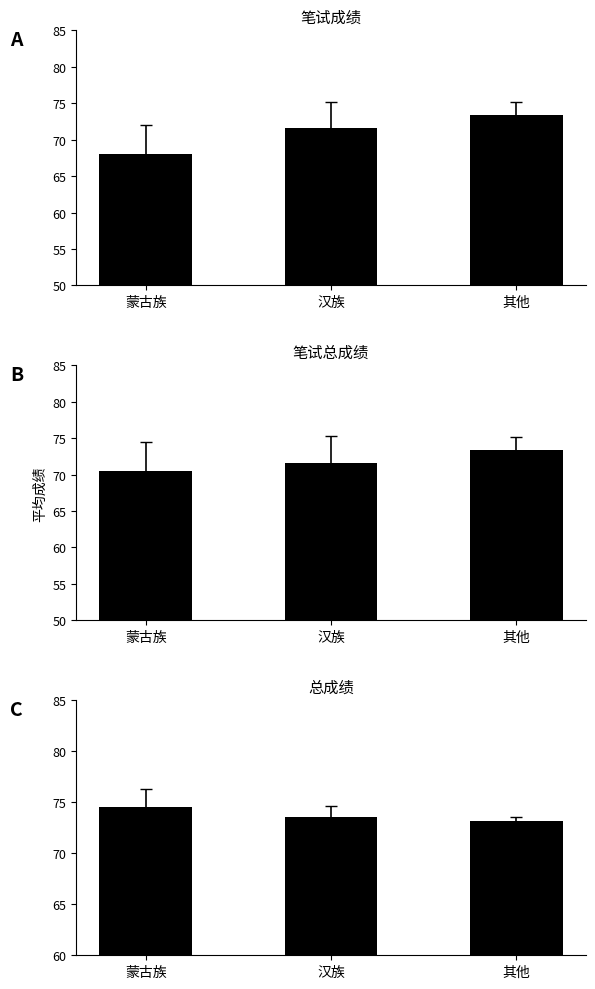

At how many categories does at least one series exceed 73?

3